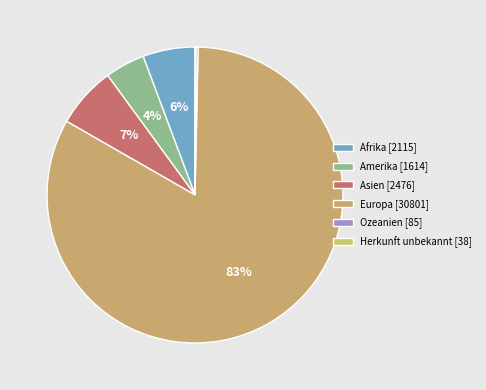

Which has a higher value, Europa or Ozeanien?

Europa